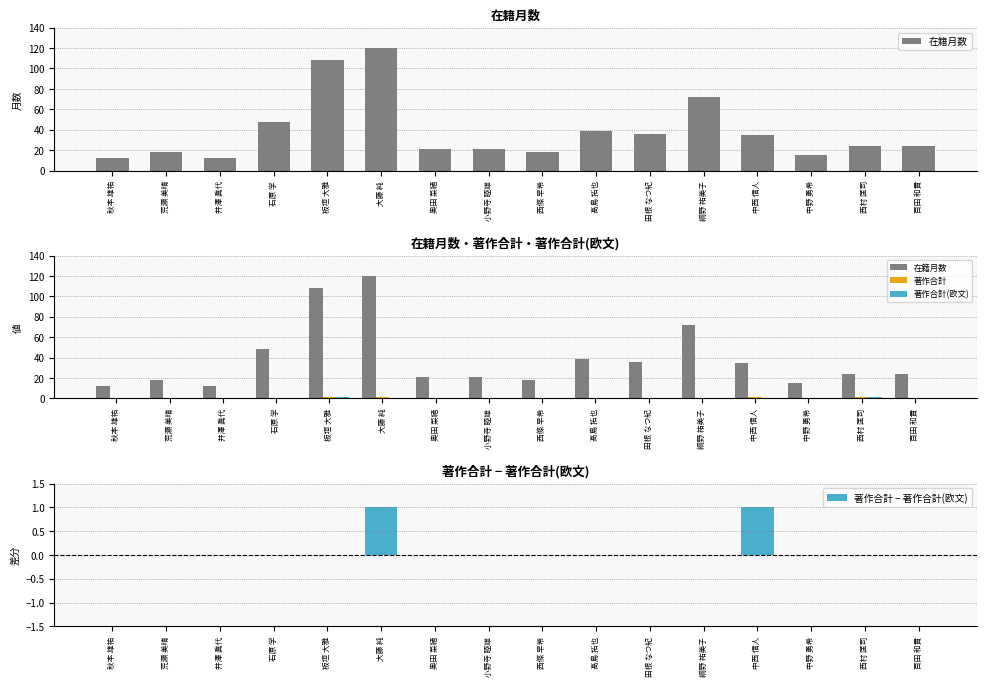

What is the greatest value displayed?

120